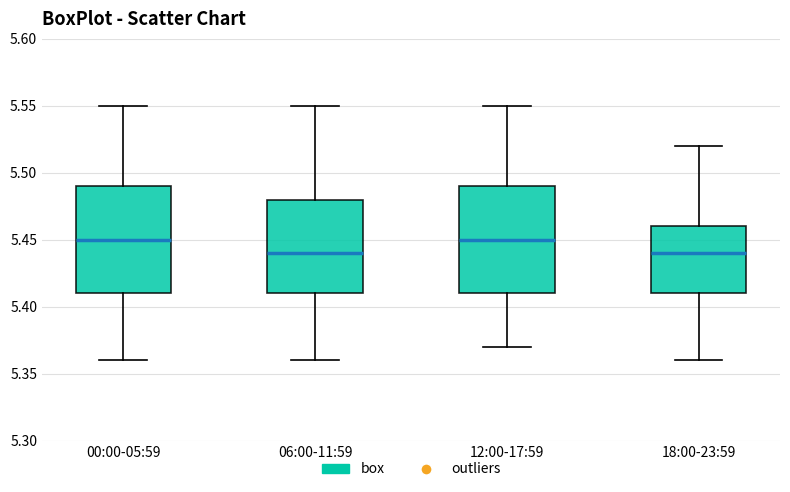

Where does the lower whisker of the box for 18:00-23:59 end on the y-axis? The values are not printed on the chart, so give them approximately, as read against the axis.

5.36